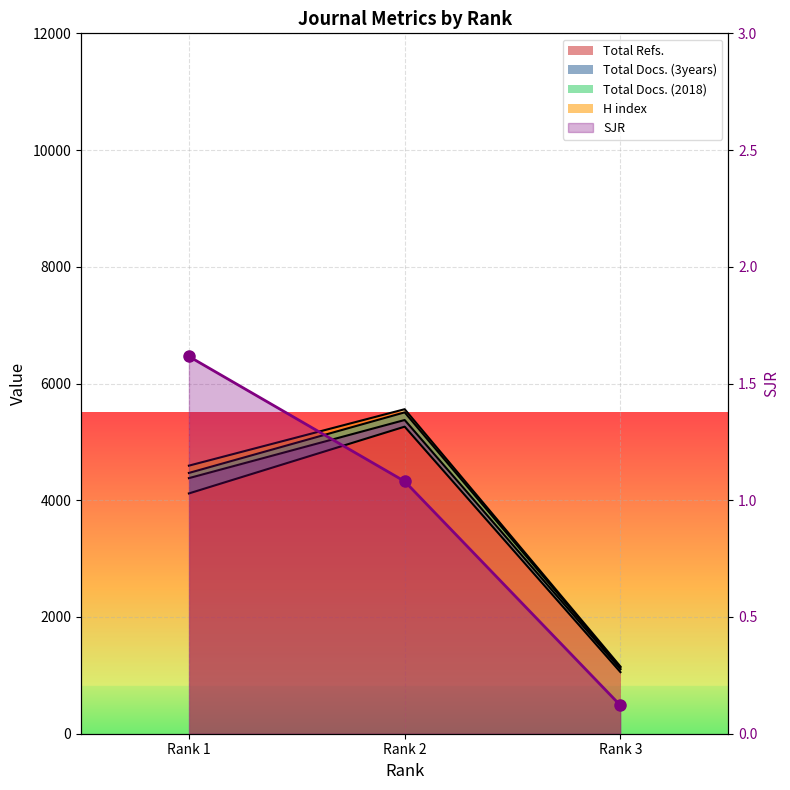

At which label does the data first exceed 1?

Rank 1